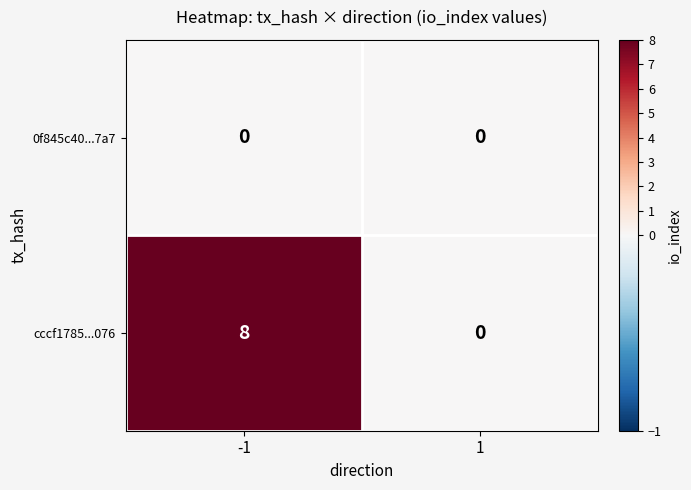

List the series in order of their peak value, lowest first.

0f845c40...7a7, cccf1785...076